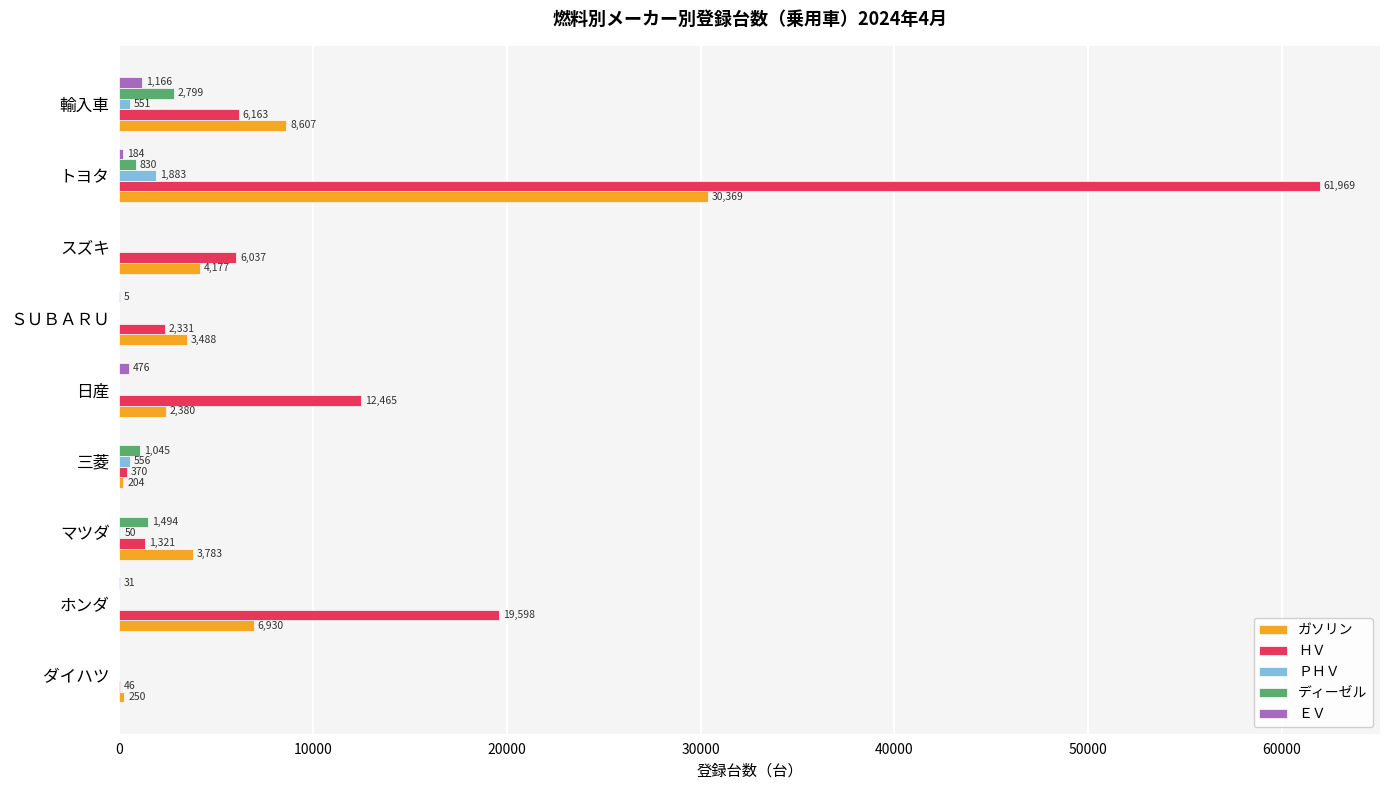

Which series has the widest spread of values?

ＨＶ